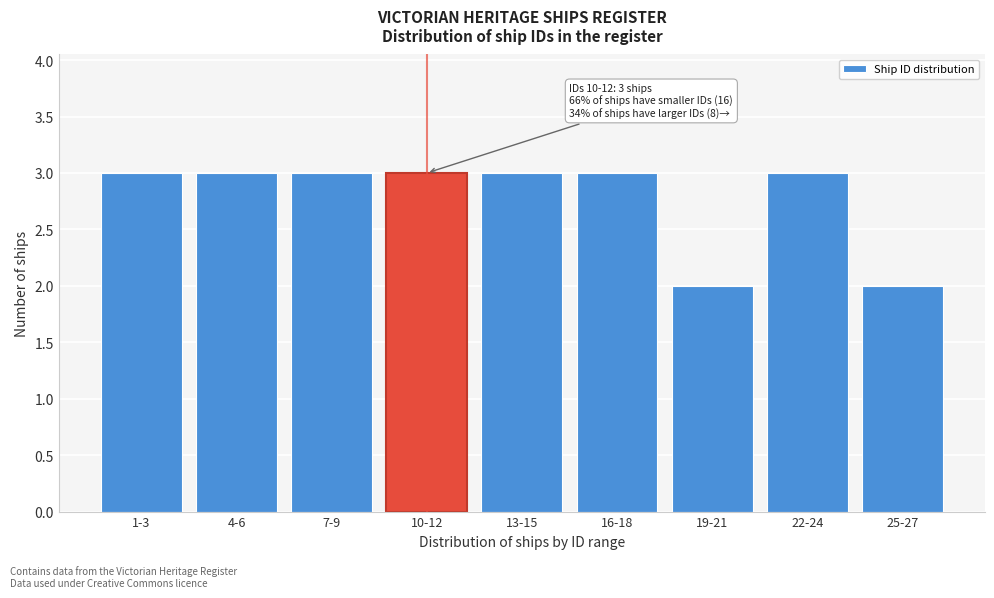

Reading left to right, list all the values displayed in this chart.

3	3	3	3	3	3	2	3	2